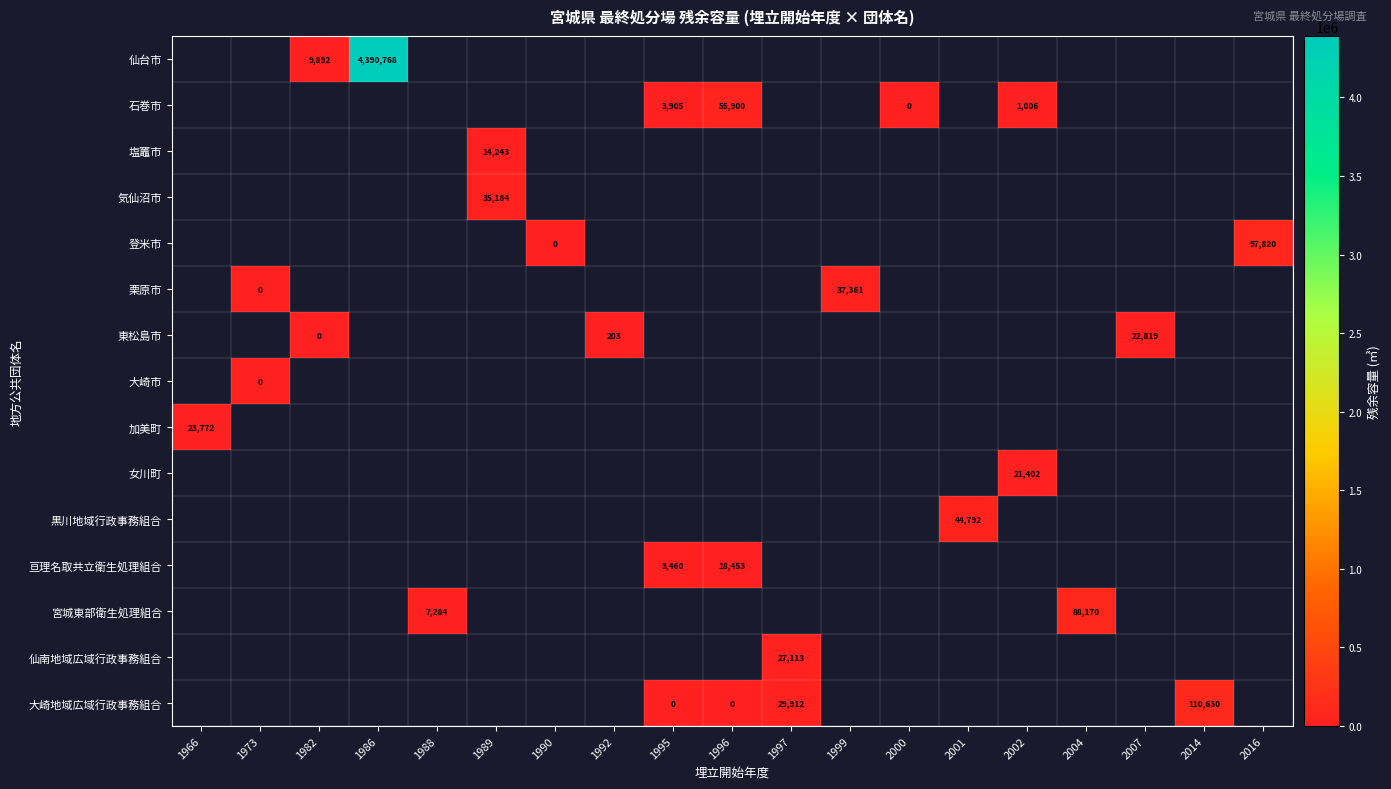

The 東松島市 series shows 203 at 1992. True or false?

True